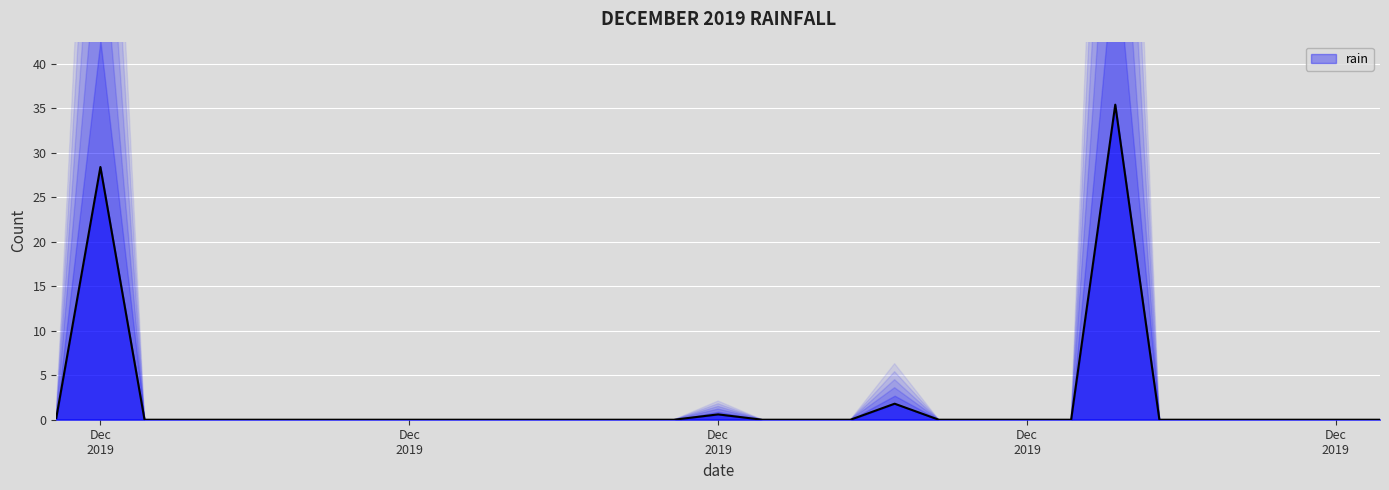

How many categories are shown in the chart?

31